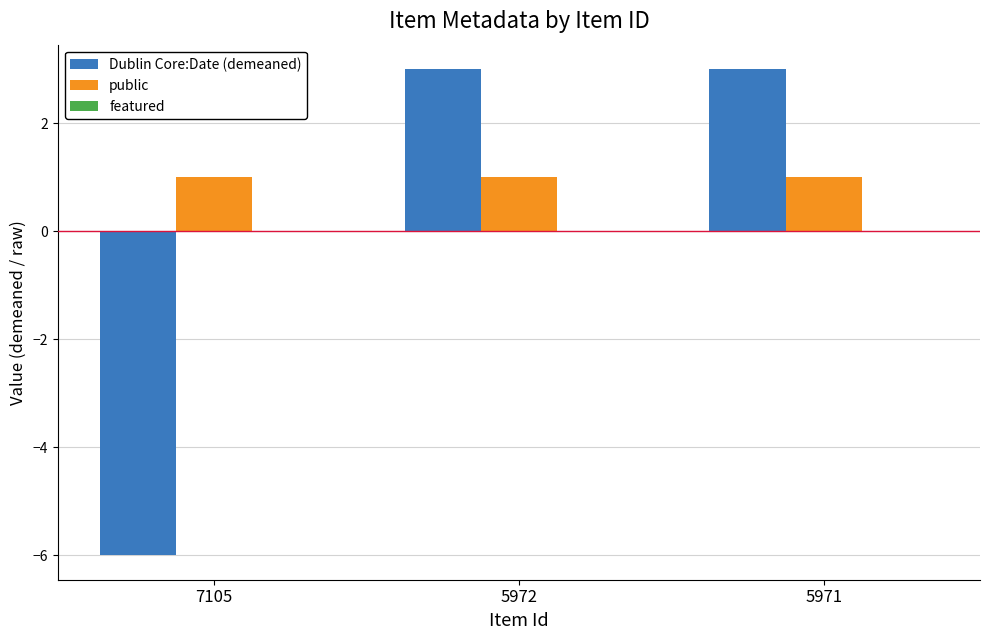

Are the bars grouped side by side (vs. stacked)?

Yes